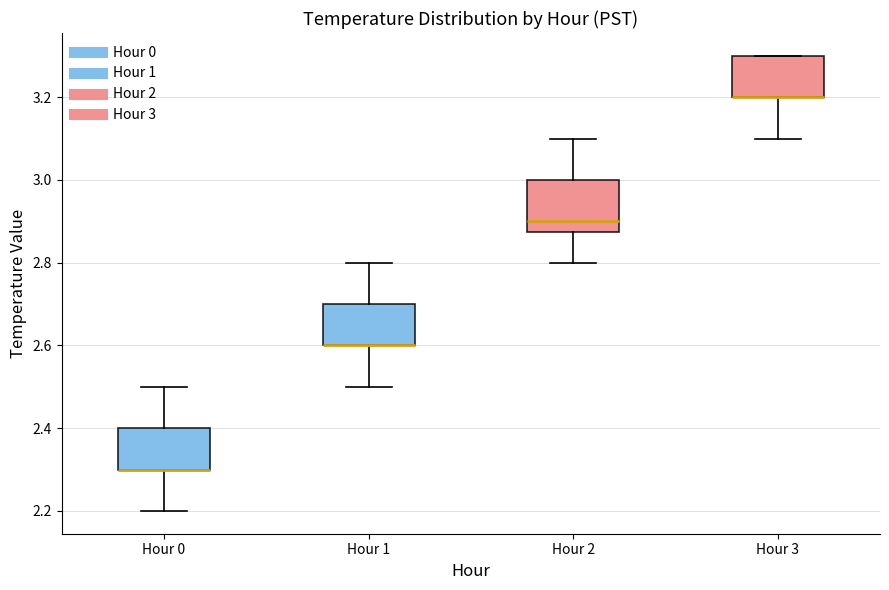

Reading left to right, transcribe this box plot: for each box, give where its median line is, the range the box spans, and where its two whiskers end, as read against the y-axis. The values are not printed on the chart, so give them approximately, as read against the axis.

Hour 0: median 2.30 (drawn on the box's lower edge), box 2.30 to 2.40, whiskers 2.20 to 2.50
Hour 1: median 2.60 (drawn on the box's lower edge), box 2.60 to 2.70, whiskers 2.50 to 2.80
Hour 2: median 2.90, box 2.88 to 3.00, whiskers 2.80 to 3.10
Hour 3: median 3.20 (drawn on the box's lower edge), box 3.20 to 3.30, whiskers 3.10 to 3.30